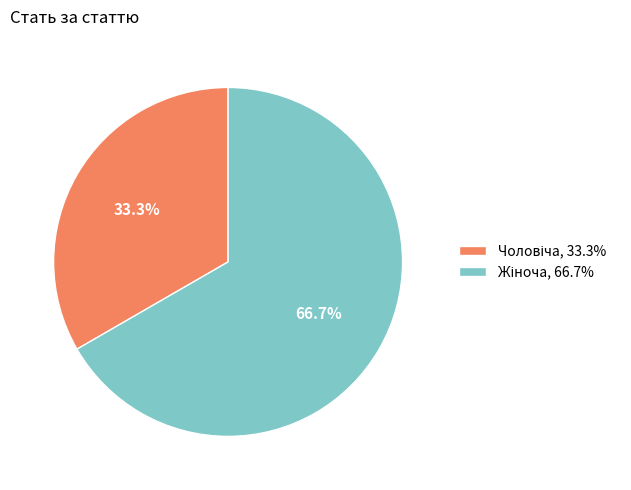

Is there any slice that represents more than half of the pie?

Yes